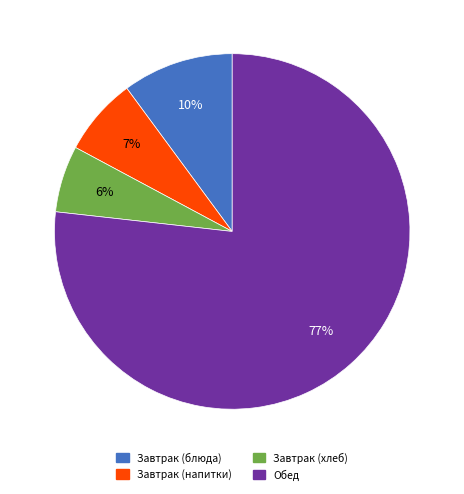

Does any single category account for the majority?

Yes